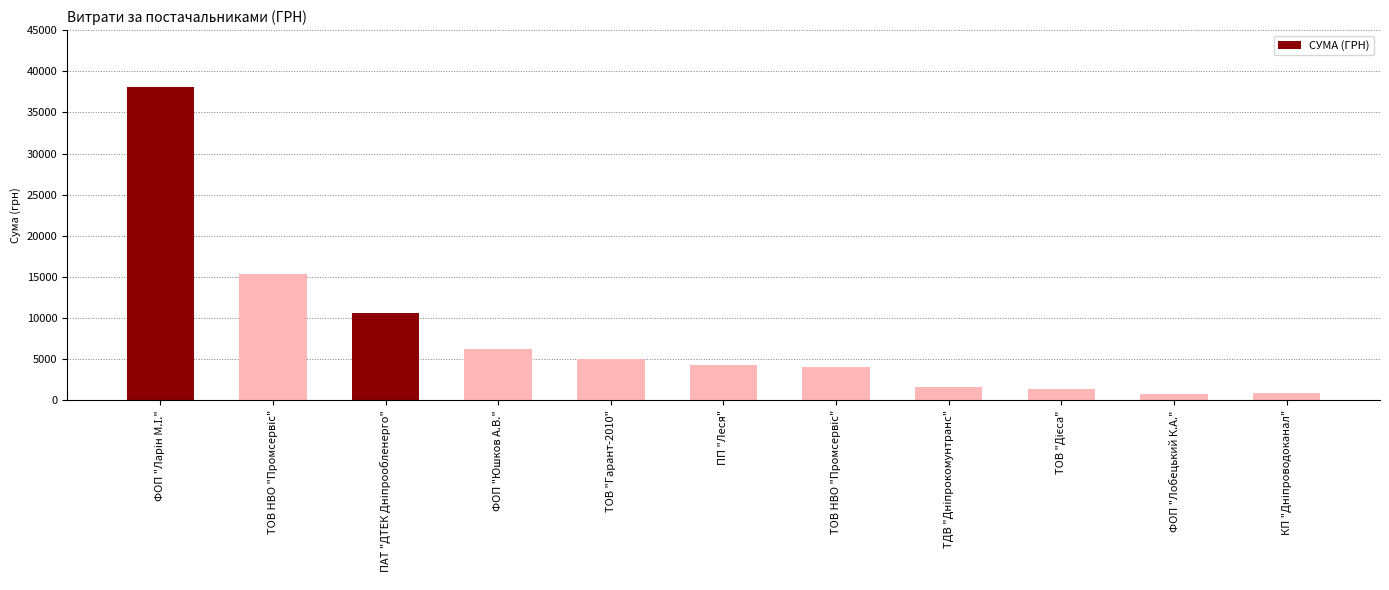

How many data points are above 4313?

6